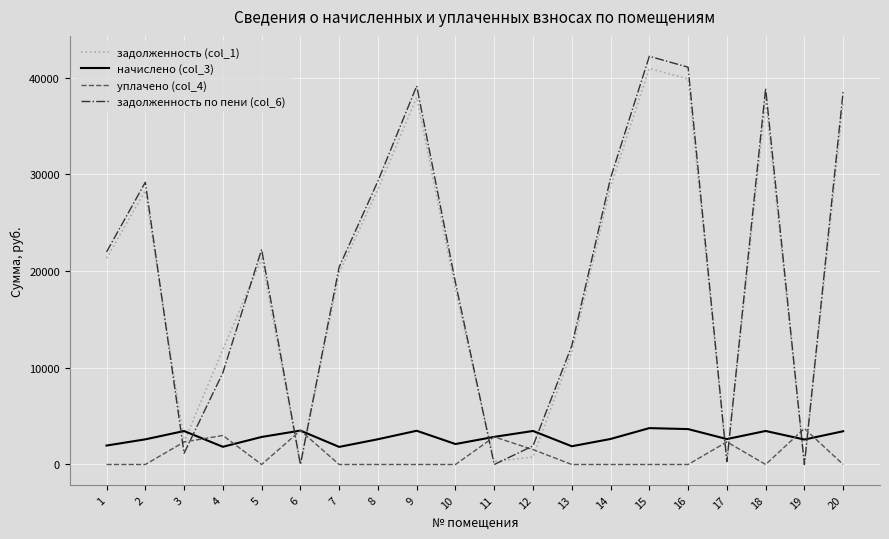

What is the difference between the second highest and second lowest values in the задолженность по пени (col_6) series?

41076.0